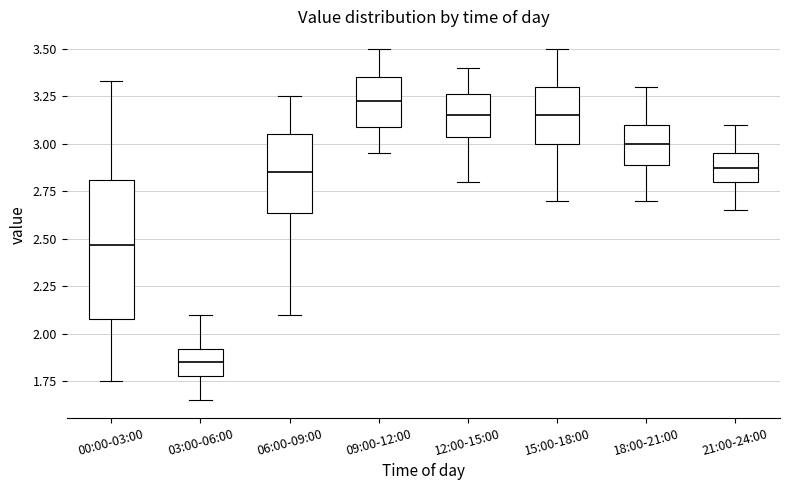

Which box has the lowest median line?

03:00-06:00